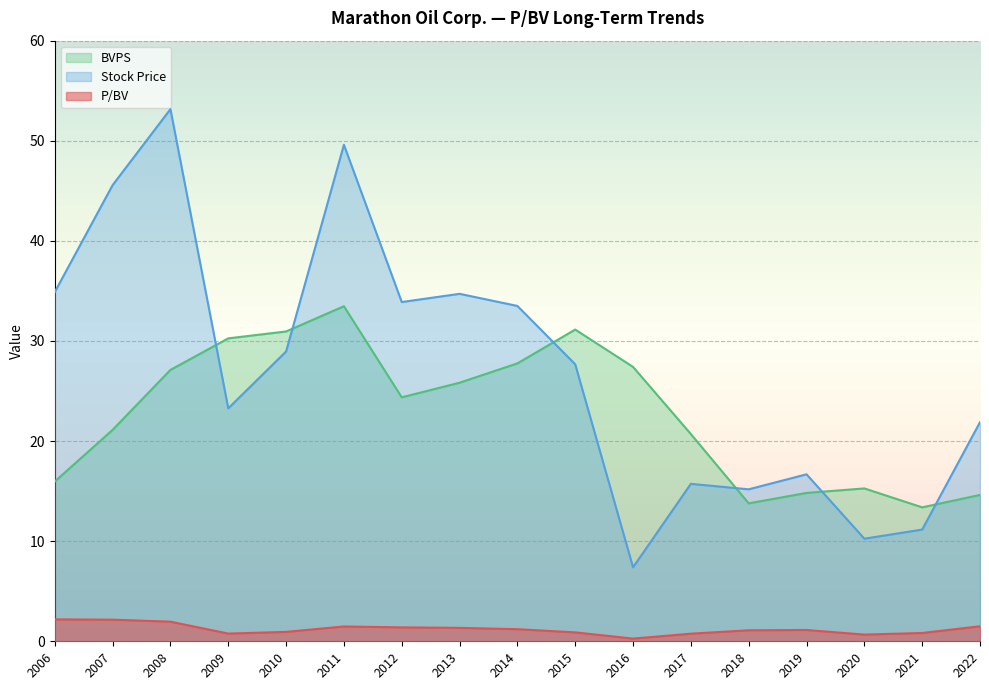

Which series has the largest total across all categories?

Stock Price